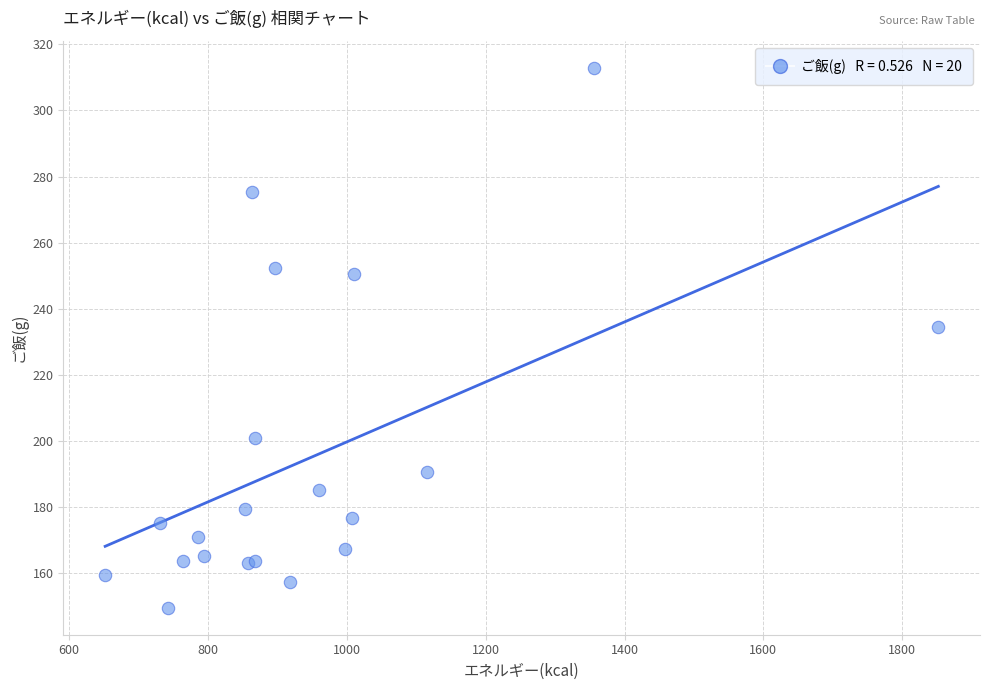

What Y value in the scatter plot is closest to 231?

234.5